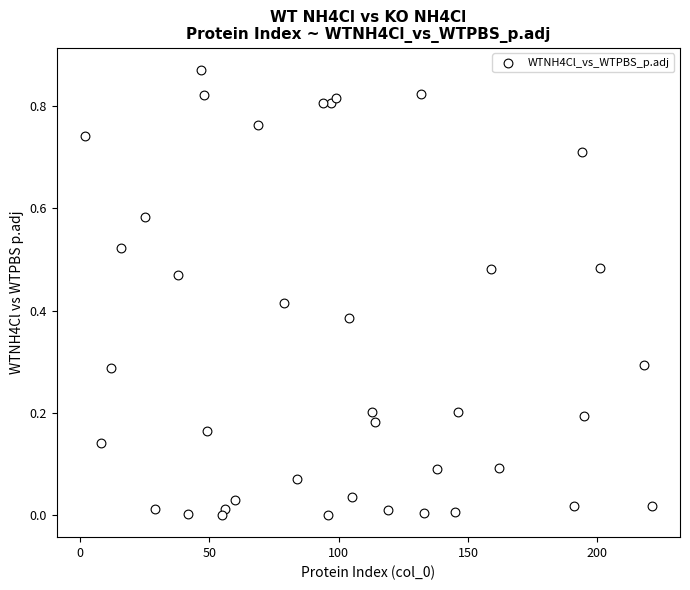

What is the range of X values (max minus min)?

219.0